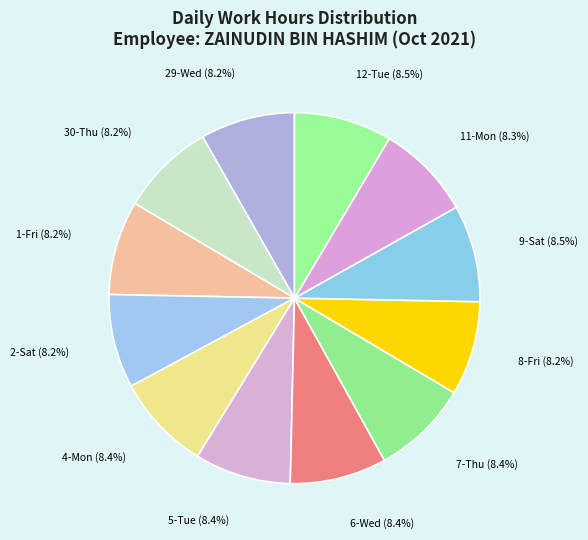

Count the number of slices in the pie.

12